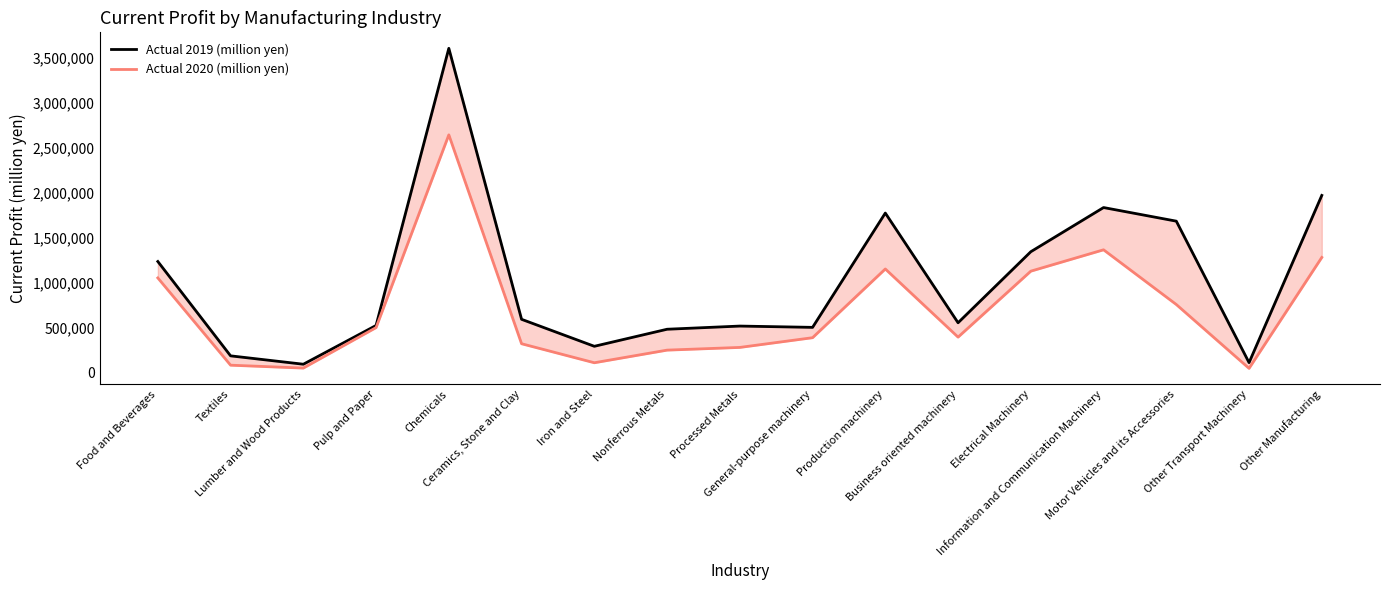

True or false: Actual 2020 (million yen) and Actual 2019 (million yen) intersect in this chart.

False